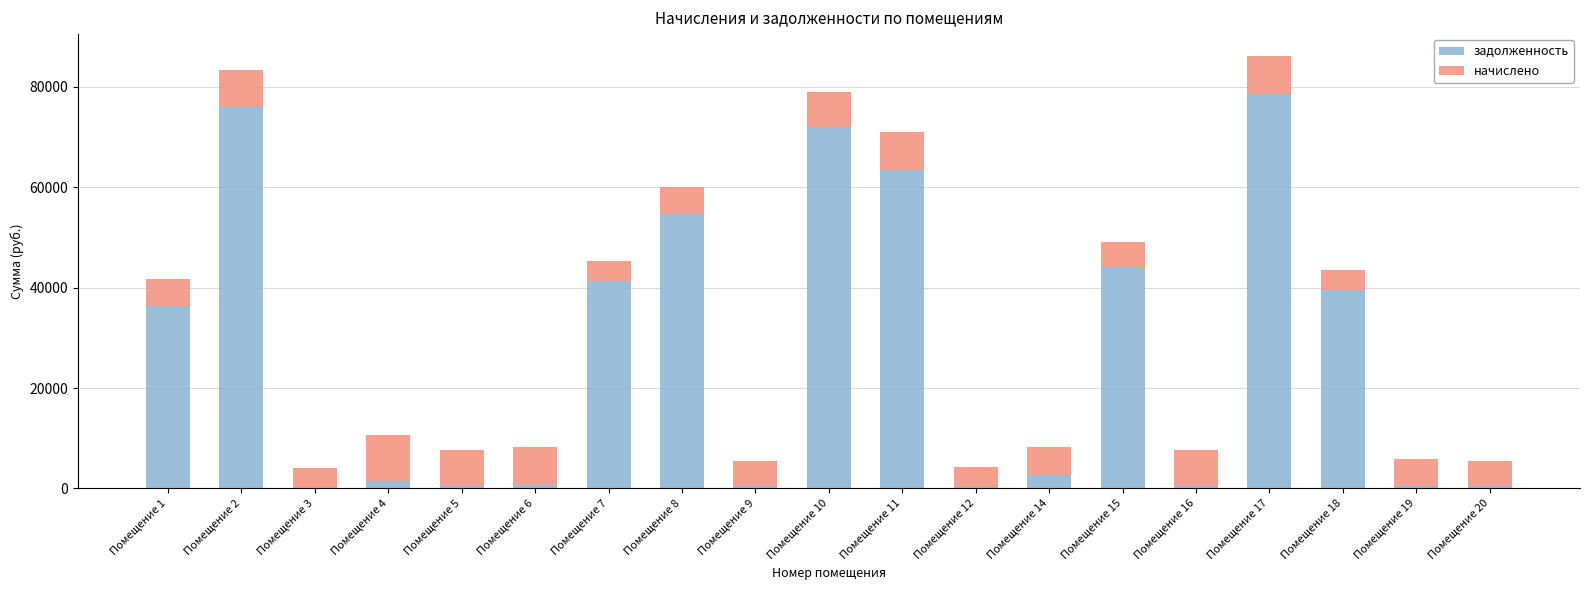

What is the total value across all series at Помещение 1?

41799.4